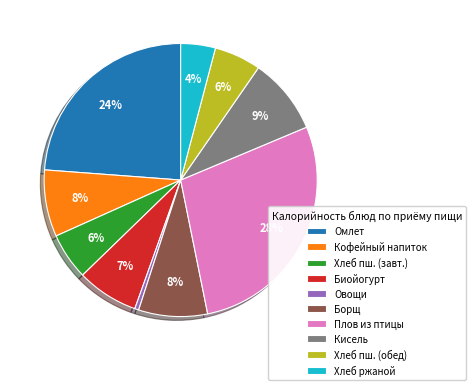

How many slices are in this pie chart?

10